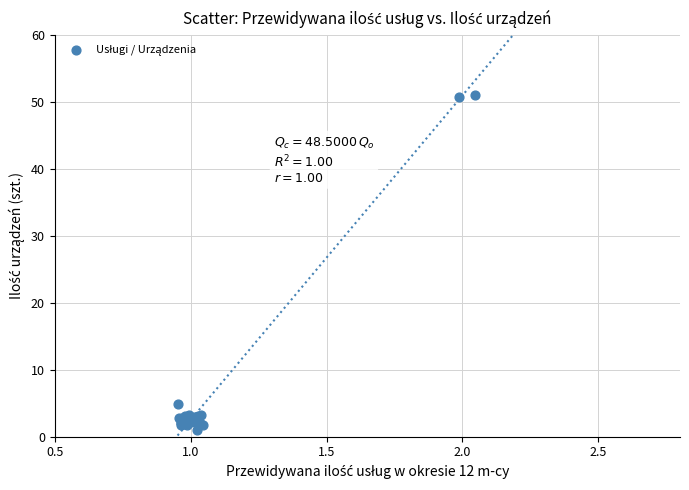

What Y value in the scatter plot is closest to 26?

4.9